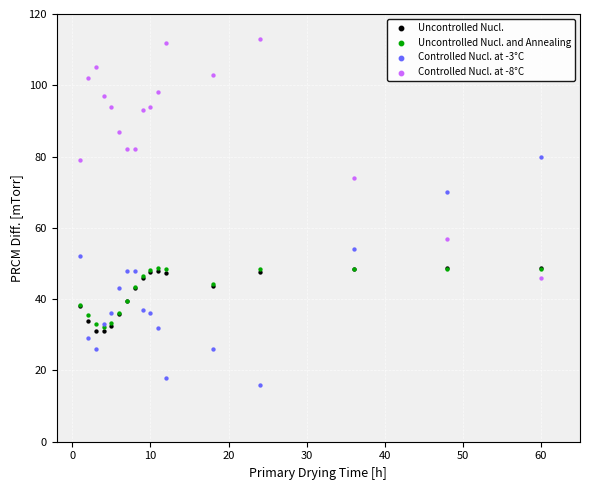

Which series reaches the maximum Y coordinate?

Controlled Nucl. at -8°C